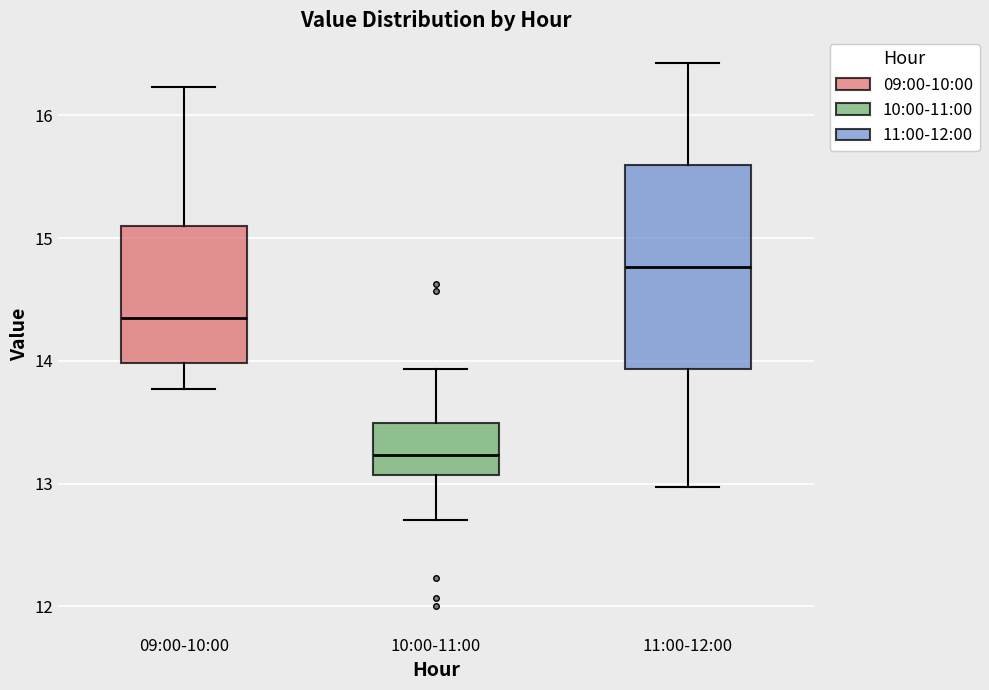

Comparing the boxes themselves (not the whiskers), which one is the tallest?

11:00-12:00